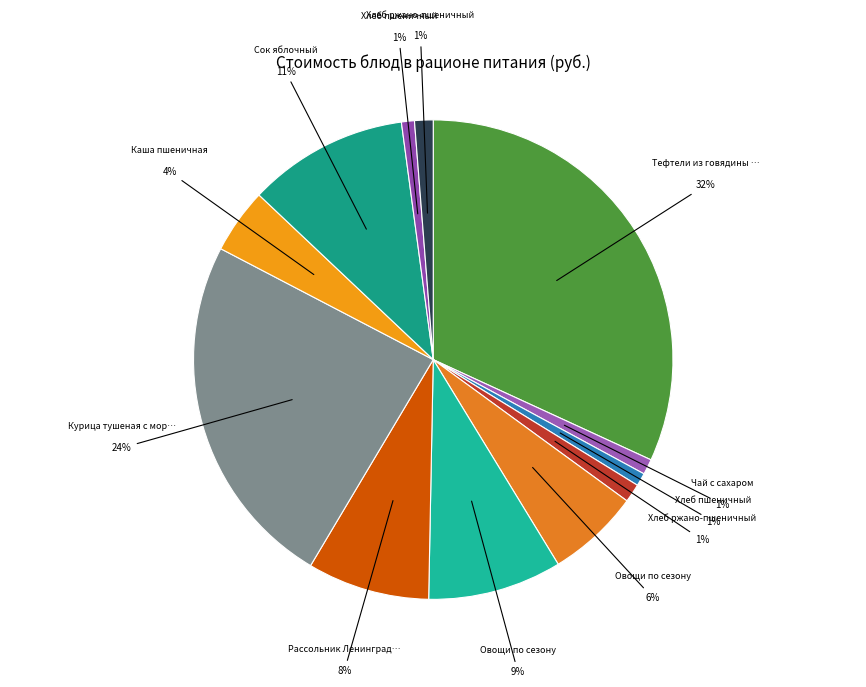

Rank the categories by value from lowest to highest.

Хлеб пшеничный (завтрак), Хлеб пшеничный (обед), Чай с сахаром, Хлеб ржано-пшеничный (завтрак), Хлеб ржано-пшеничный (обед), Каша пшеничная, Овощи по сезону (завтрак), Рассольник Ленинградский, Овощи по сезону (обед), Сок яблочный, Курица тушеная с морковью, Тефтели из говядины с рисом / каша пшенная